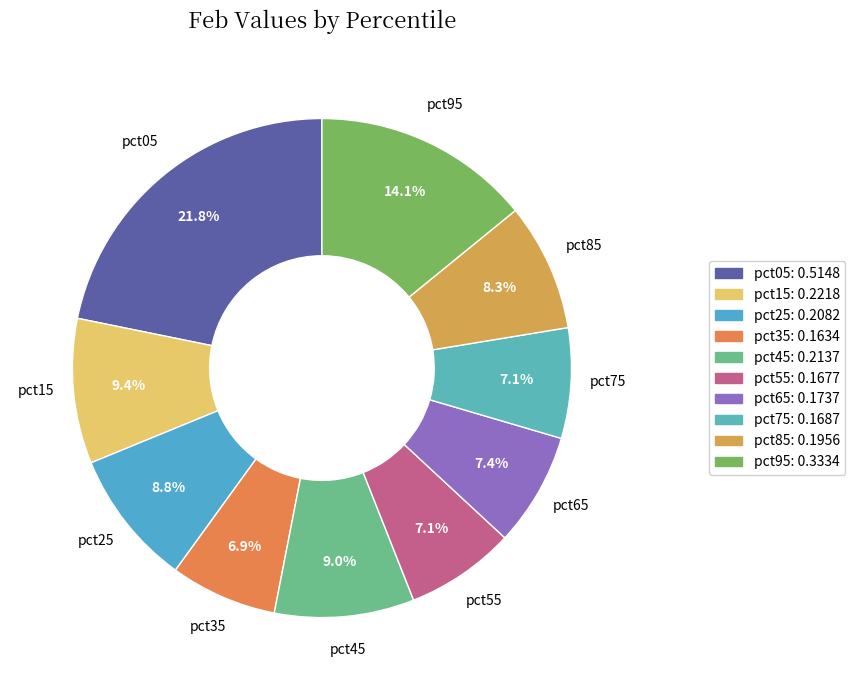

To the nearest percent, what portion does pct75 represent?

7%